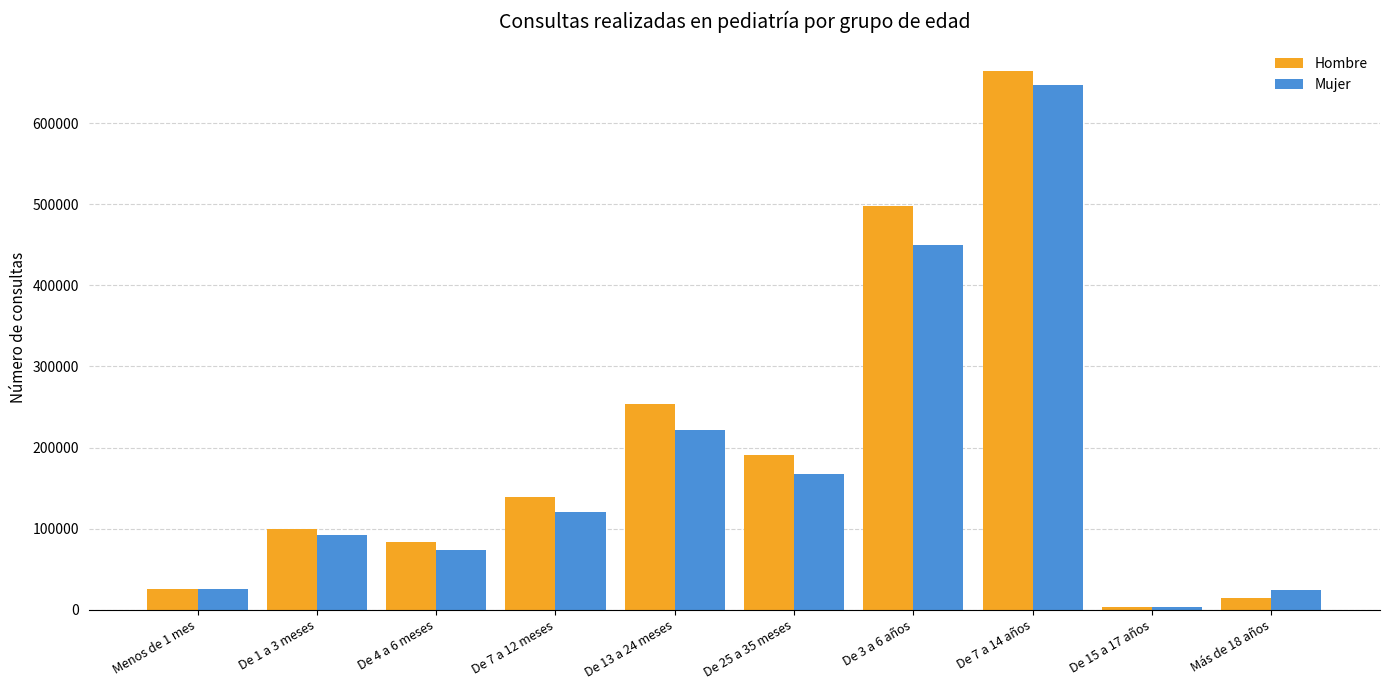

Does the chart contain any negative values?

No